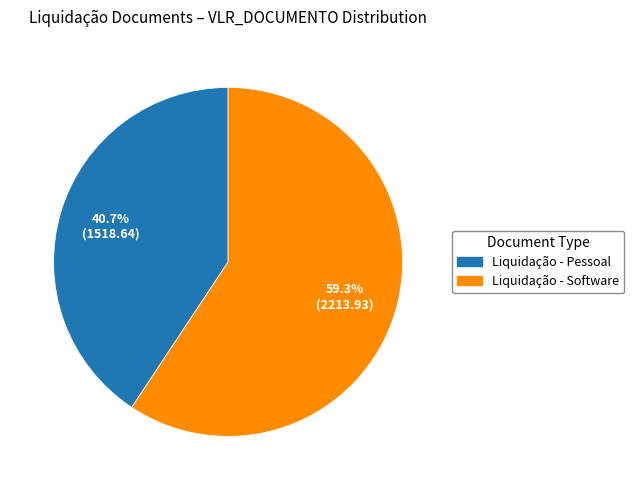

Is there any slice that represents more than half of the pie?

Yes